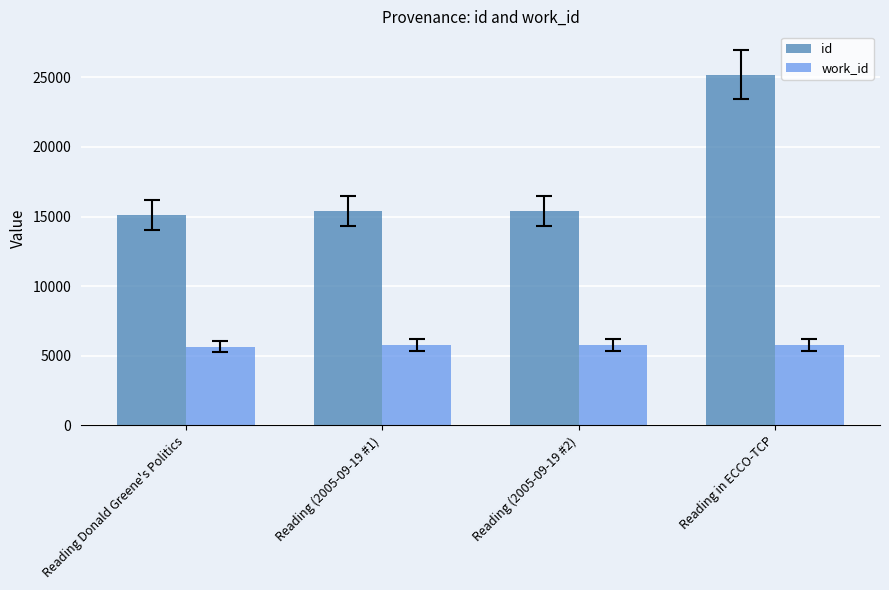

The value of work_id at Reading Donald Greene's Politics is 5657. True or false?

True